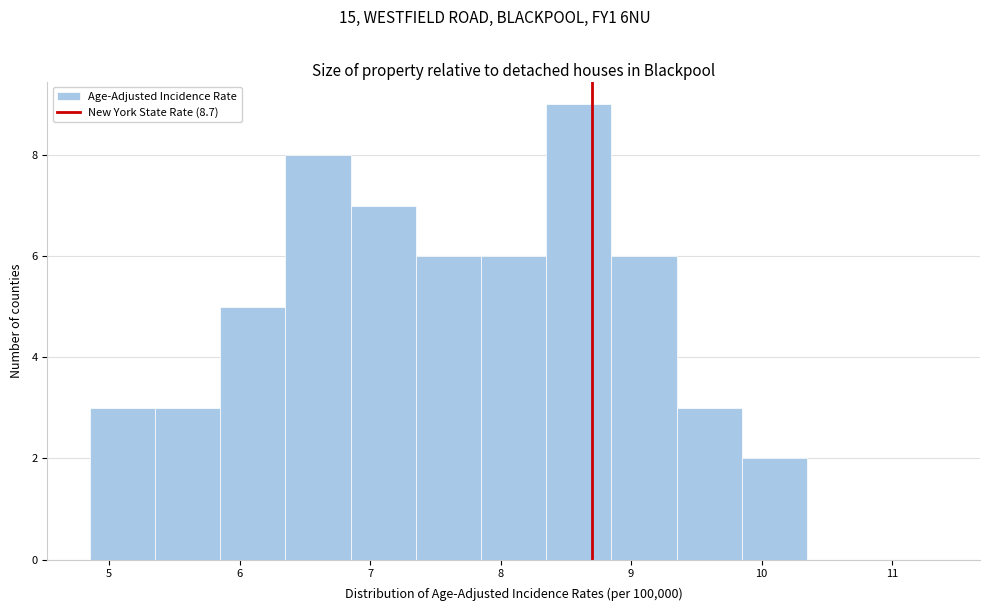

Reading left to right, transcribe this chart: for each bar, give the range it covers on the x-axis and its height. Neither the bar edges nor the heights are printed on the chart, so give them approximately, as read against the axes.

4.85 to 5.35: 3
5.35 to 5.85: 3
5.85 to 6.35: 5
6.35 to 6.85: 8
6.85 to 7.35: 7
7.35 to 7.85: 6
7.85 to 8.35: 6
8.35 to 8.85: 9
8.85 to 9.35: 6
9.35 to 9.85: 3
9.85 to 10.35: 2
10.35 to 10.85: 0
10.85 to 11.35: 0